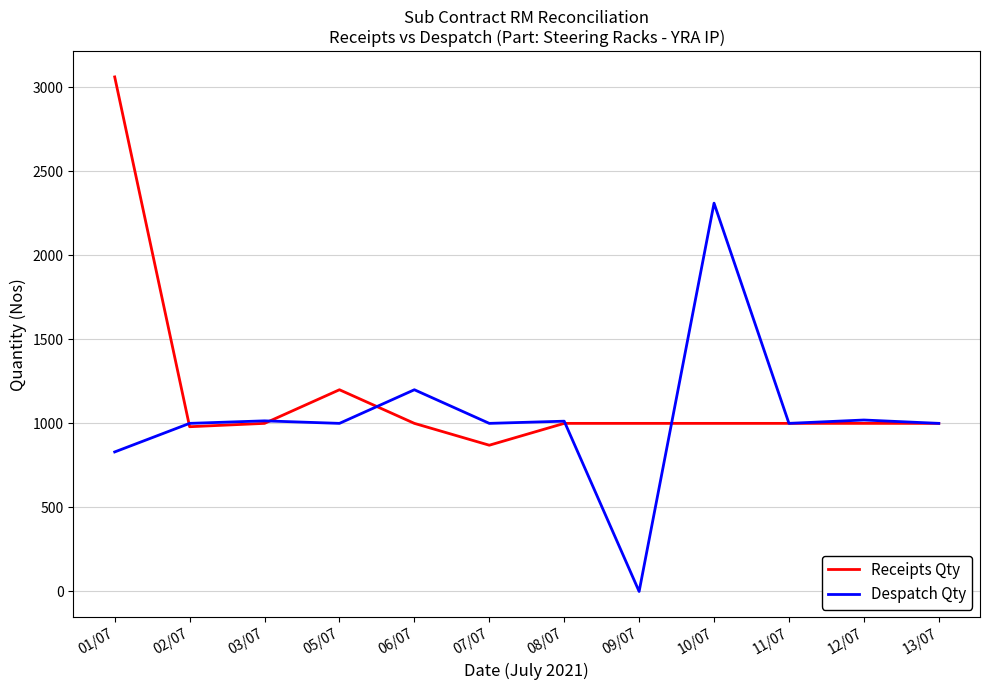

The value of Despatch Qty at 13/07 is 1000. True or false?

True